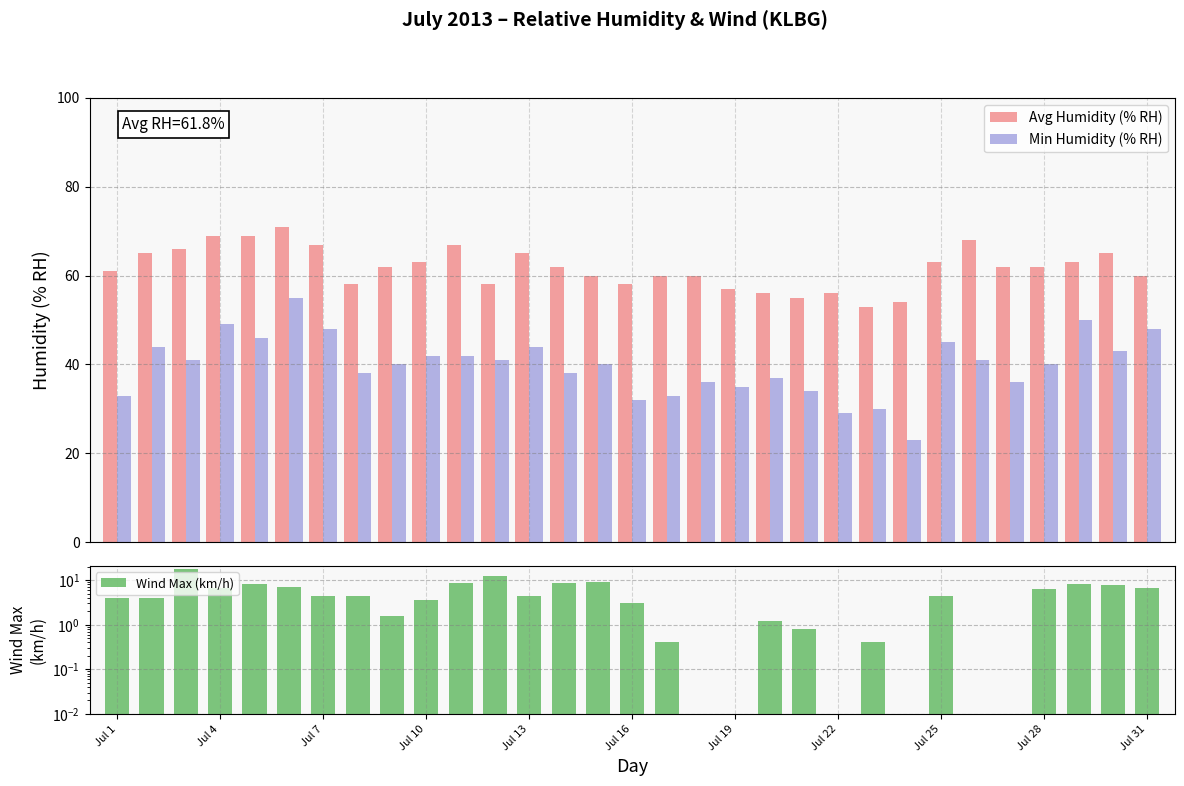

What is the average value of the Min Humidity (% RH) series?

40